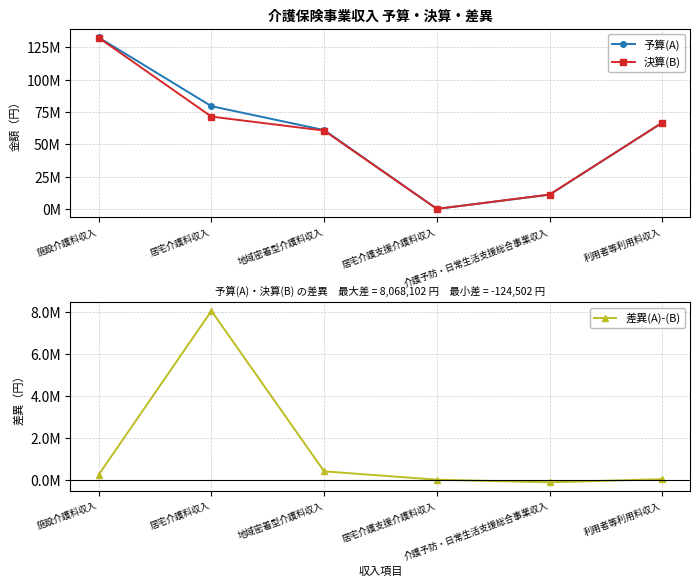

What is the label of the 6th point from the left?

利用者等利用料収入